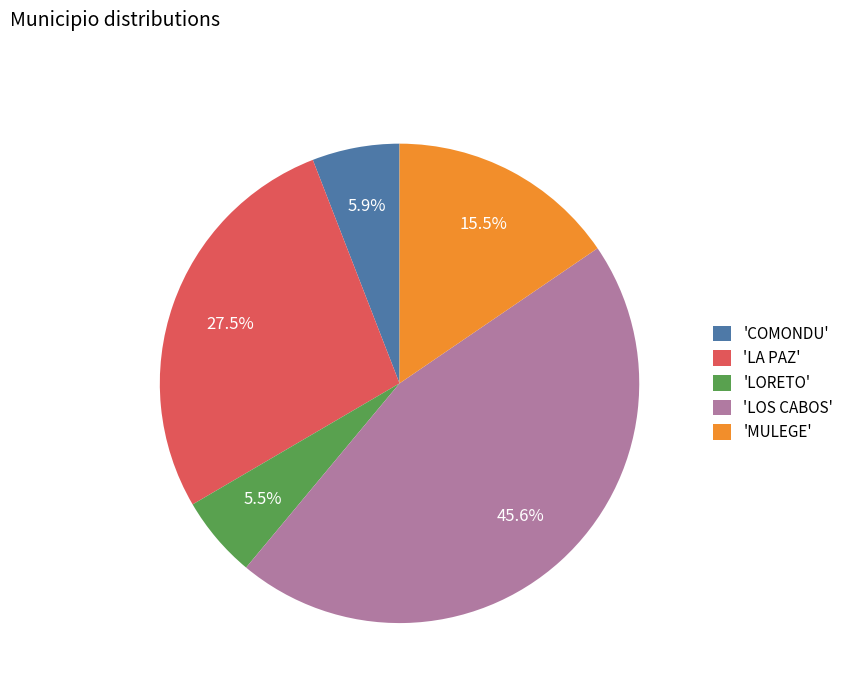

Which slice is the largest?

'LOS CABOS'